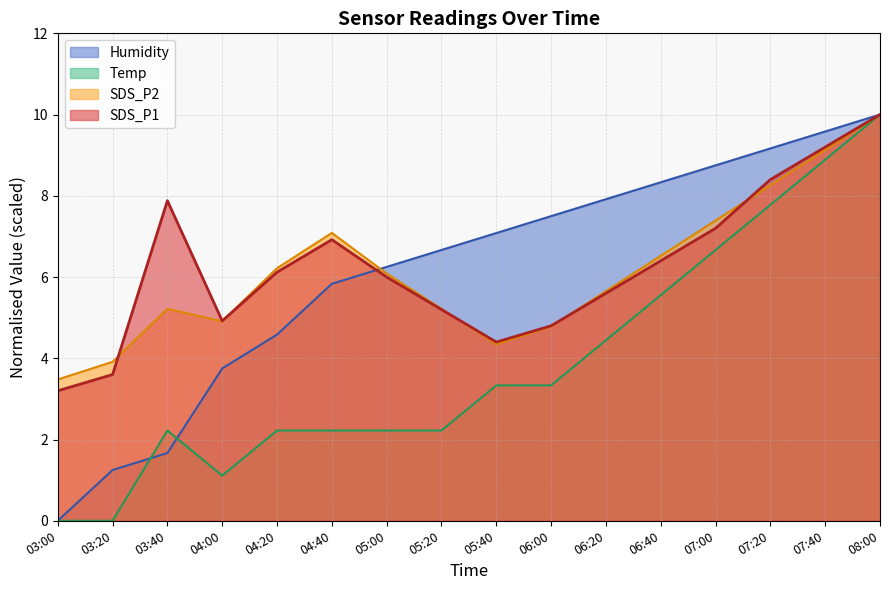

In Temp, how many points are higher than both neighbors (excluding endpoints)?

1